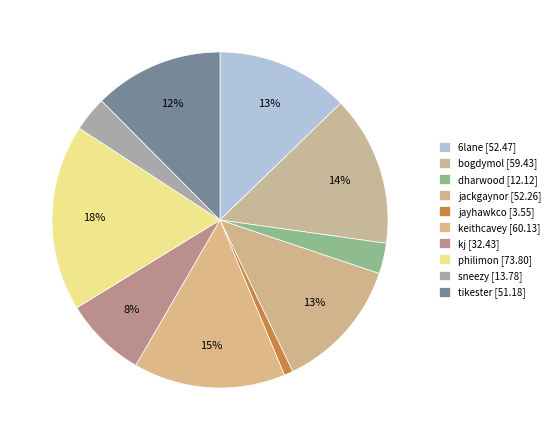

The kj slice represents 8% of the pie. True or false?

True